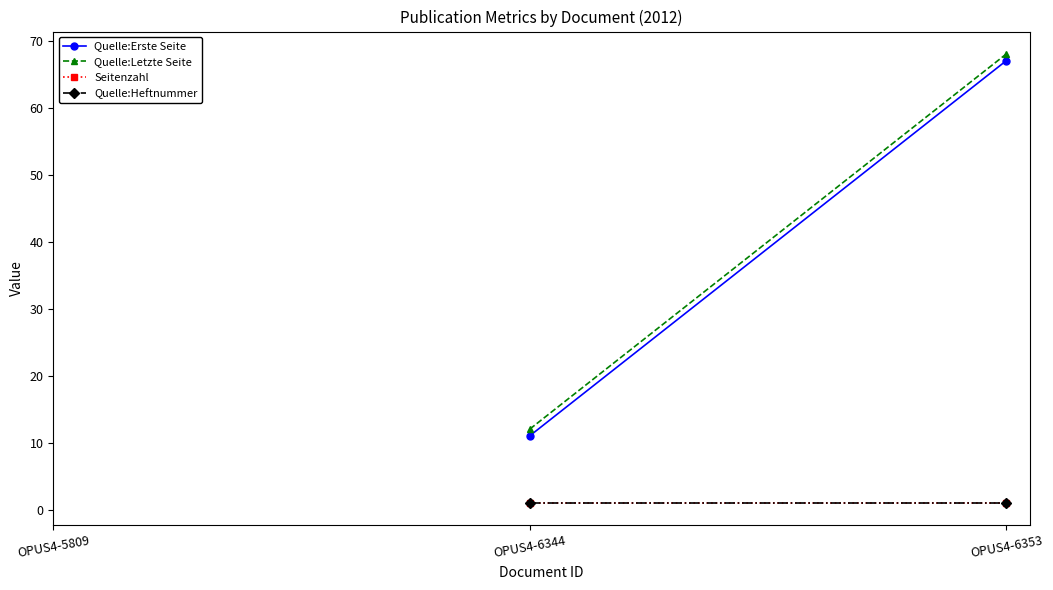

Reading left to right, list all the values displayed in this chart.

Quelle:Erste Seite: 11	67
Quelle:Letzte Seite: 12	68
Seitenzahl: 1	1
Quelle:Heftnummer: 1	1